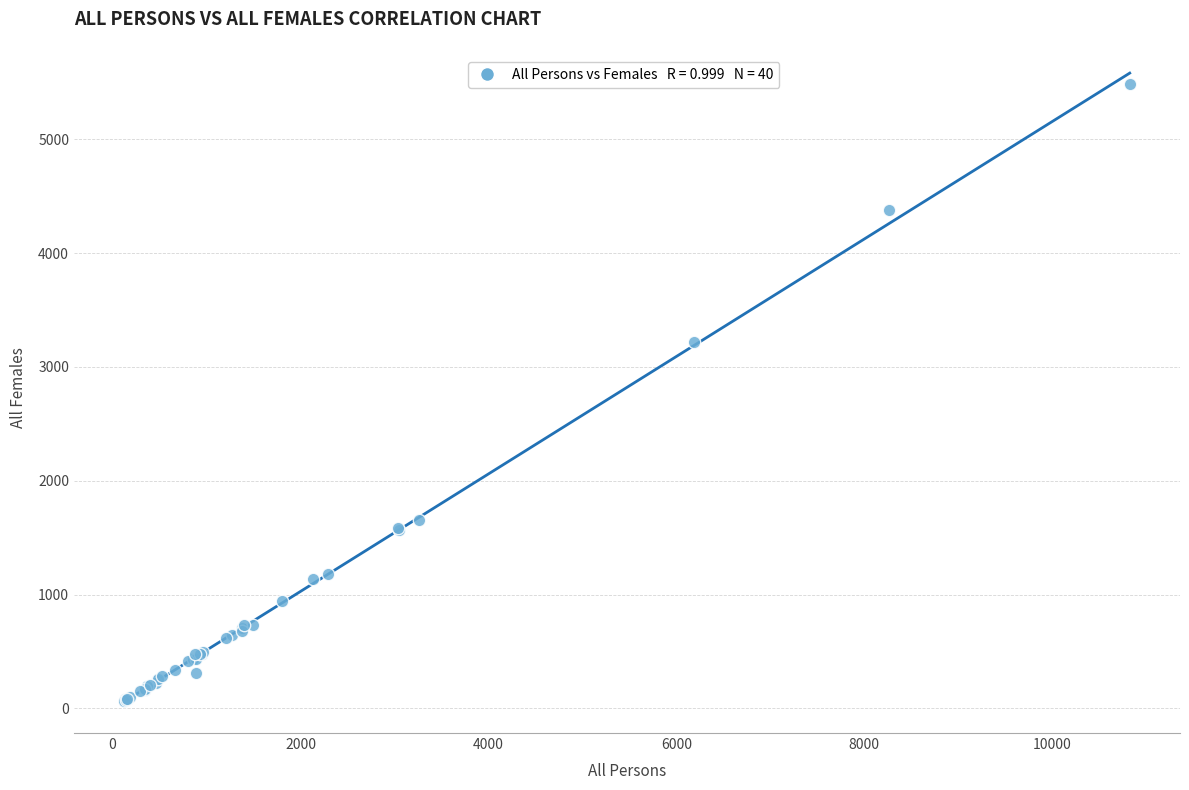

What Y value in the scatter plot is closest to 2773?

3220